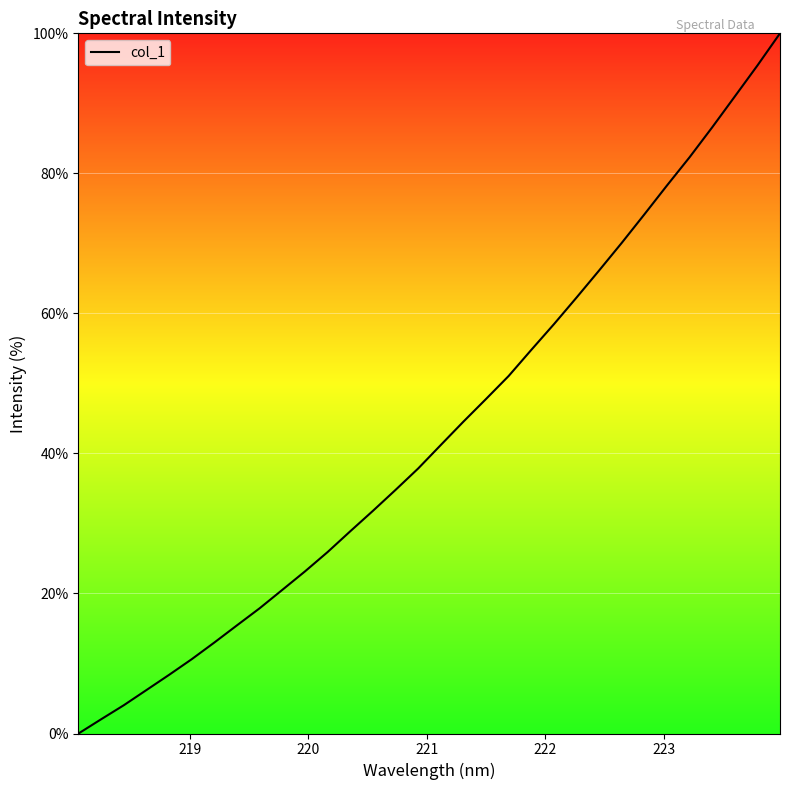

What is the difference between the maximum and minimum values?

100.0